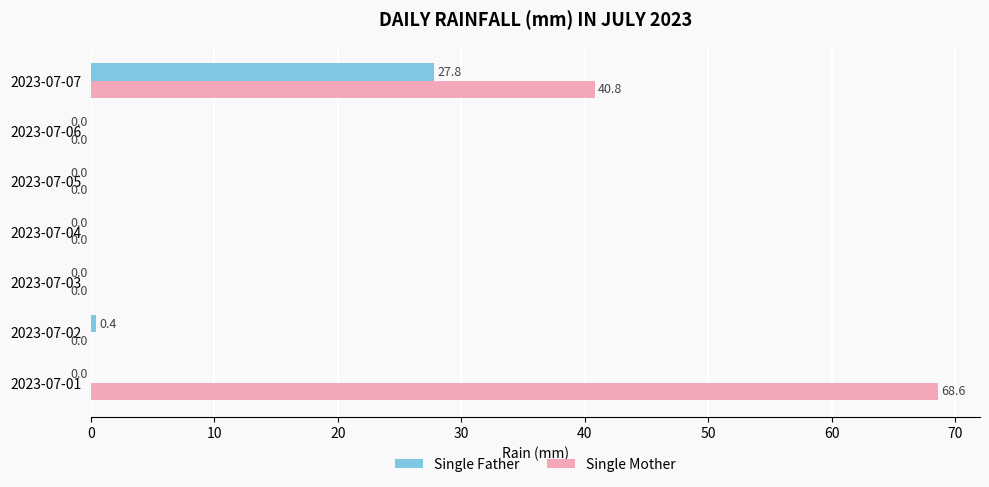

Which series has the largest total across all categories?

Single Mother